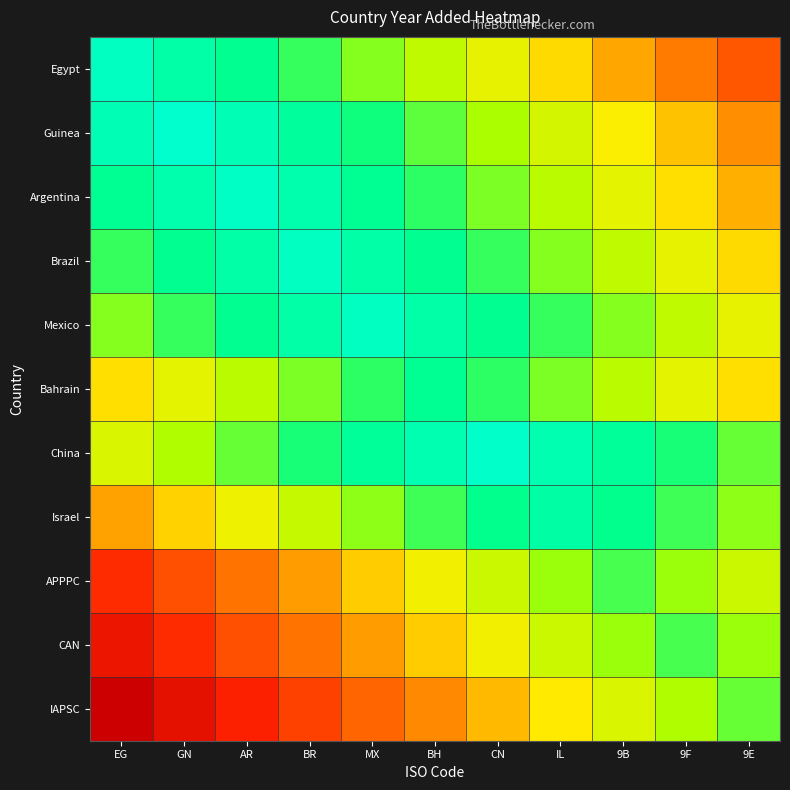

Reading left to right, list all the values displayed in this chart.

Egypt: EG=2018	GN=2010	AR=2002	BR=1994	MX=1986	BH=1978	CN=1970	IL=1962	9B=1954	9F=1946	9E=1938
Guinea: EG=2014	GN=2022	AR=2014	BR=2006	MX=1998	BH=1990	CN=1982	IL=1974	9B=1966	9F=1958	9E=1950
Argentina: EG=2003	GN=2011	AR=2019	BR=2011	MX=2003	BH=1995	CN=1987	IL=1979	9B=1971	9F=1963	9E=1955
Brazil: EG=1994	GN=2002	AR=2010	BR=2018	MX=2010	BH=2002	CN=1994	IL=1986	9B=1978	9F=1970	9E=1962
Mexico: EG=1986	GN=1994	AR=2002	BR=2010	MX=2018	BH=2010	CN=2002	IL=1994	9B=1986	9F=1978	9E=1970
Bahrain: EG=1963	GN=1971	AR=1979	BR=1987	MX=1995	BH=2003	CN=1995	IL=1987	9B=1979	9F=1971	9E=1963
China: EG=1973	GN=1981	AR=1989	BR=1997	MX=2005	BH=2013	CN=2021	IL=2013	9B=2005	9F=1997	9E=1989
Israel: EG=1953	GN=1961	AR=1969	BR=1977	MX=1985	BH=1993	CN=2001	IL=2009	9B=2001	9F=1993	9E=1985
APPPC: EG=1928	GN=1936	AR=1944	BR=1952	MX=1960	BH=1968	CN=1976	IL=1984	9B=1992	9F=1984	9E=1976
CAN: EG=1920	GN=1928	AR=1936	BR=1944	MX=1952	BH=1960	CN=1968	IL=1976	9B=1984	9F=1992	9E=1984
IAPSC: EG=1909	GN=1917	AR=1925	BR=1933	MX=1941	BH=1949	CN=1957	IL=1965	9B=1973	9F=1981	9E=1989